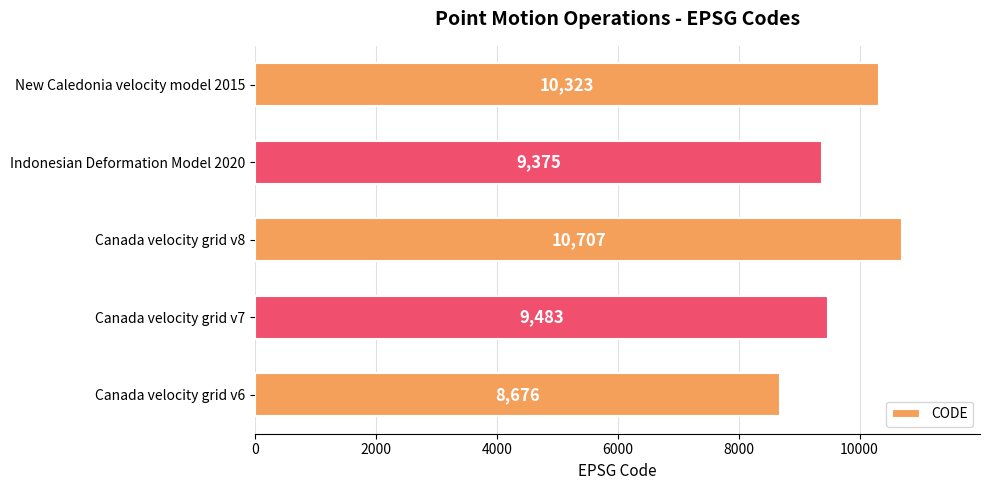

Between Canada velocity grid v7 and Canada velocity grid v6, which is larger?

Canada velocity grid v7